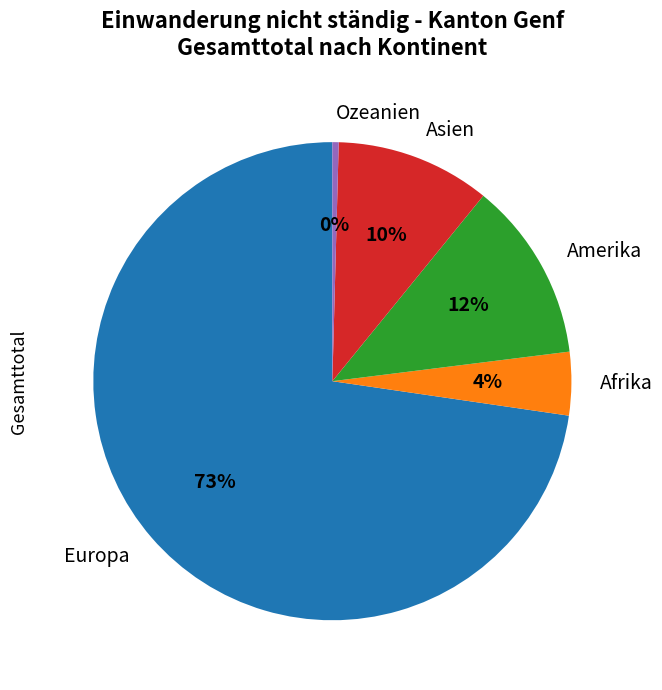

To the nearest percent, what percentage of the pie is Amerika?

12%